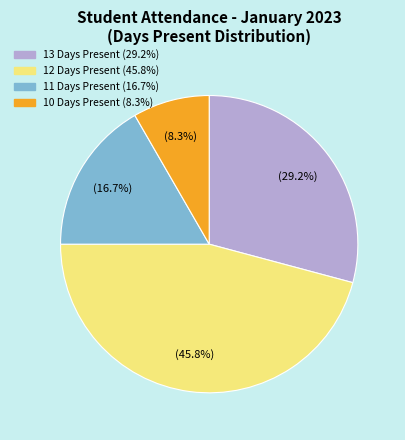

Does any single category account for the majority?

No